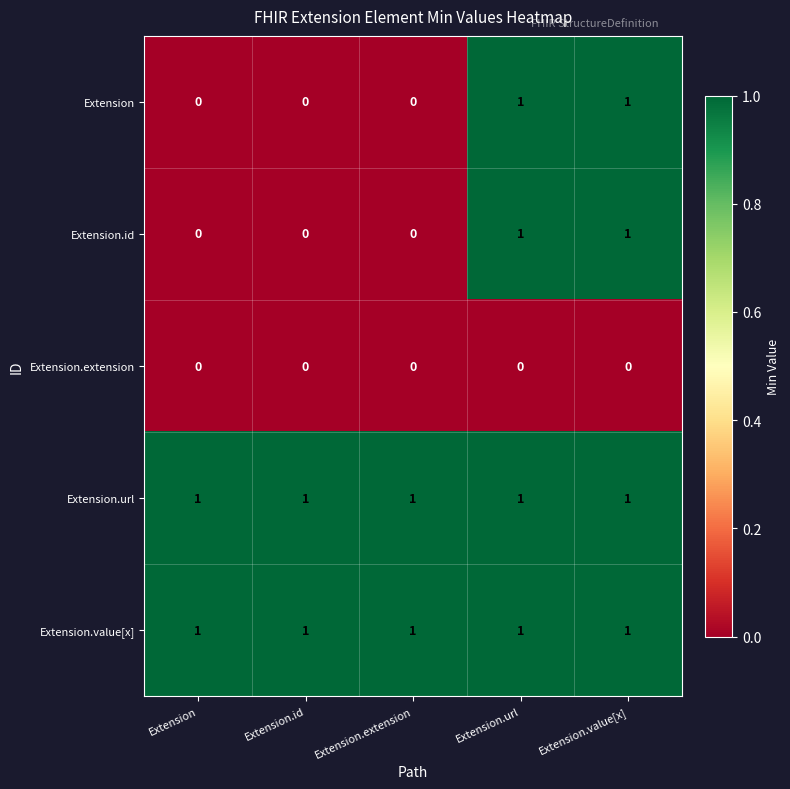

What is the maximum value shown in the chart?

1